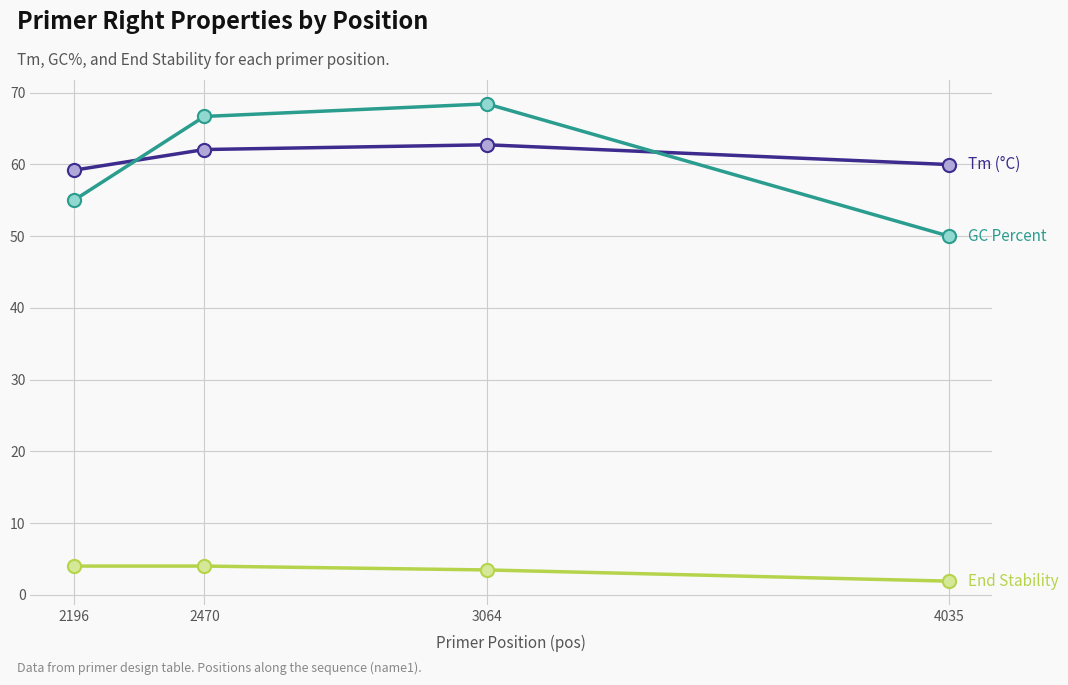

Which category has the lowest value across all series?

4035